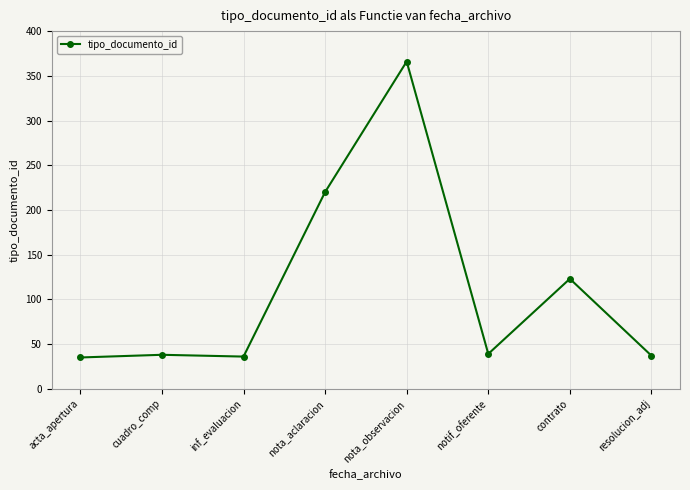

Count the number of data series in this chart.

1